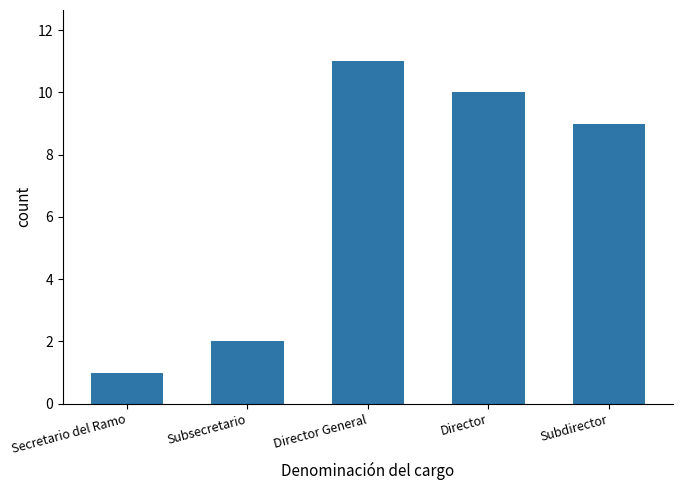

How many bars are there in total?

5